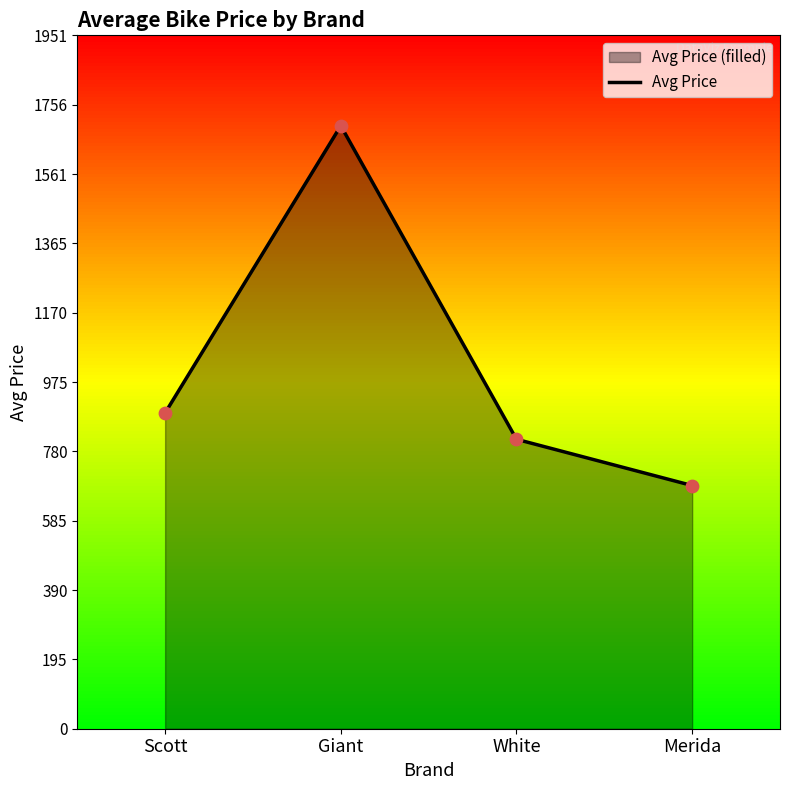

Approximately how many times larger is the value at Scott compared to White?

1.1